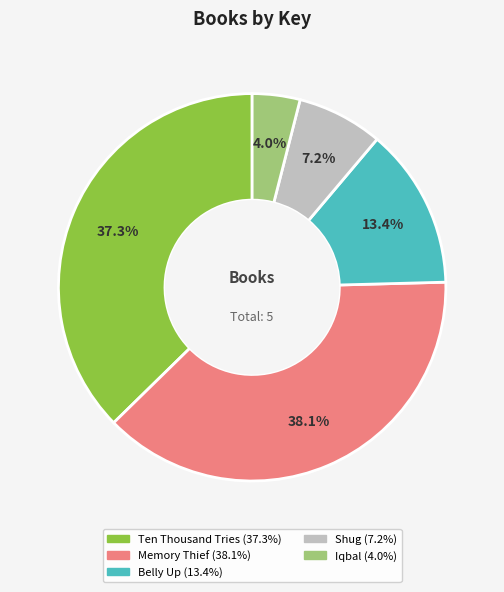

How many segments does this pie chart have?

5